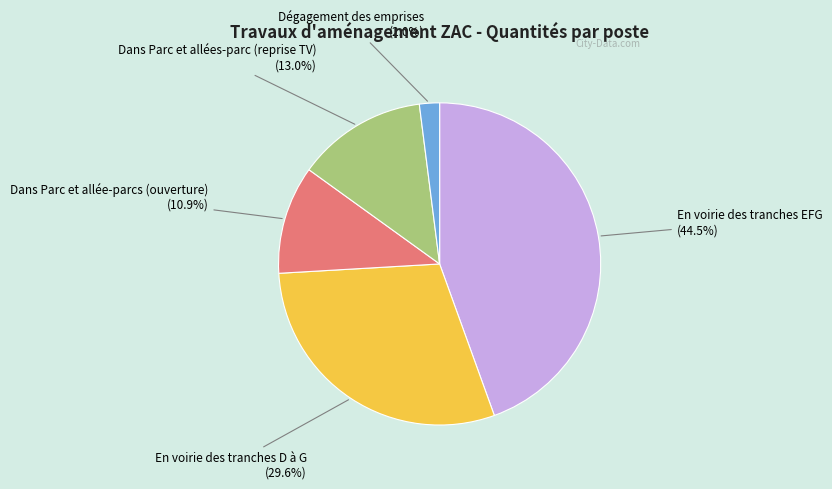

How many slices are in this pie chart?

5